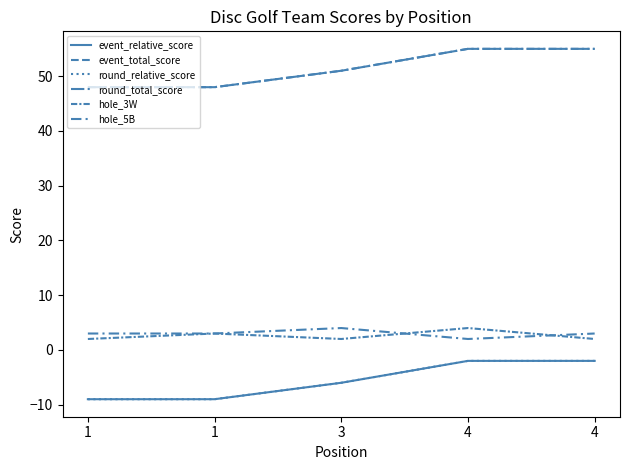

Rank the categories by event_total_score value from lowest to highest.

1, 1, 3, 4, 4